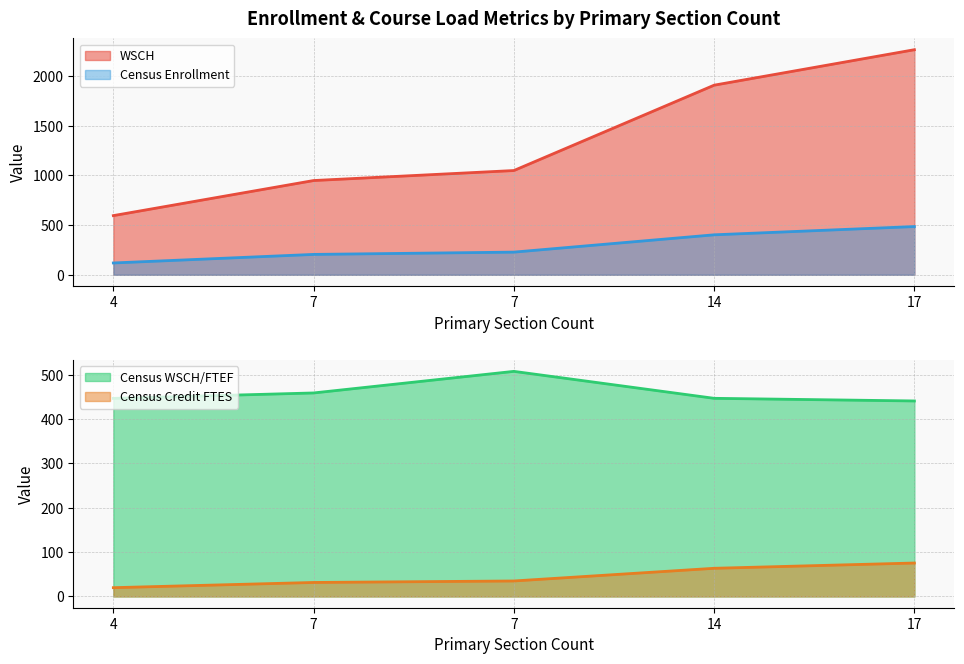

The value of WSCH at 4 is 1034.2. True or false?

False